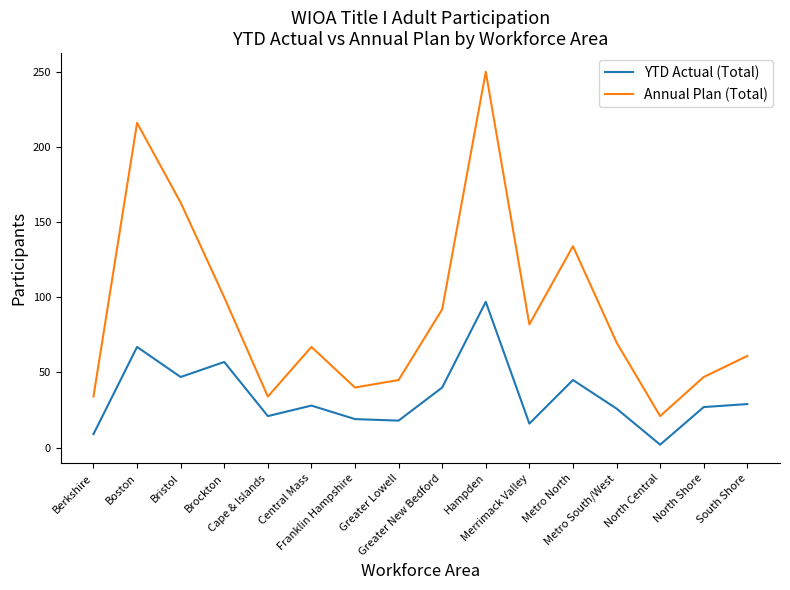

List the series in order of their peak value, highest first.

Annual Plan (Total), YTD Actual (Total)